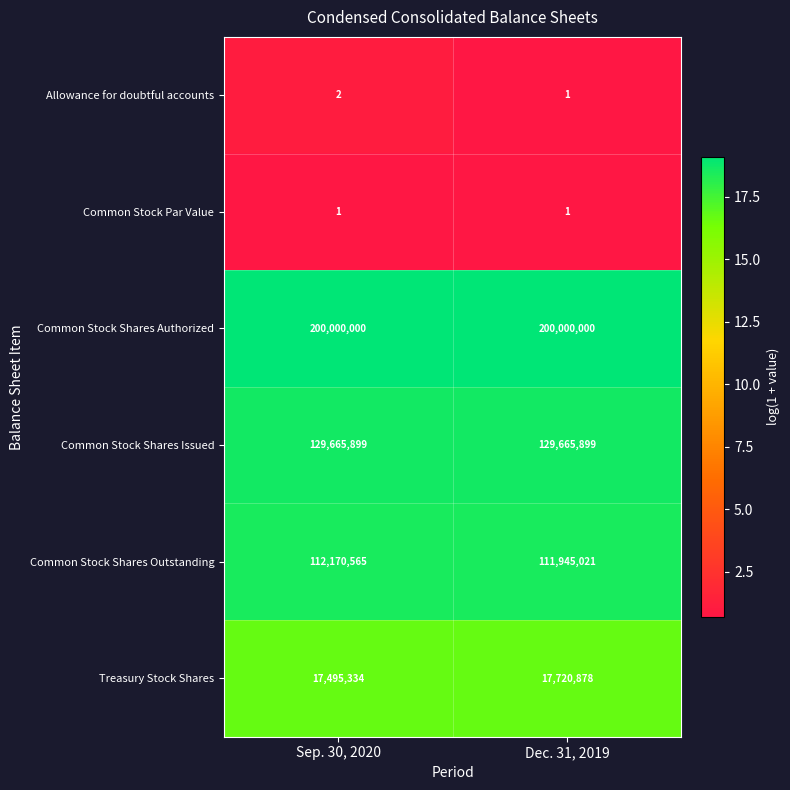

What is the difference between the Treasury Stock Shares values at Sep. 30, 2020 and Dec. 31, 2019?

225544